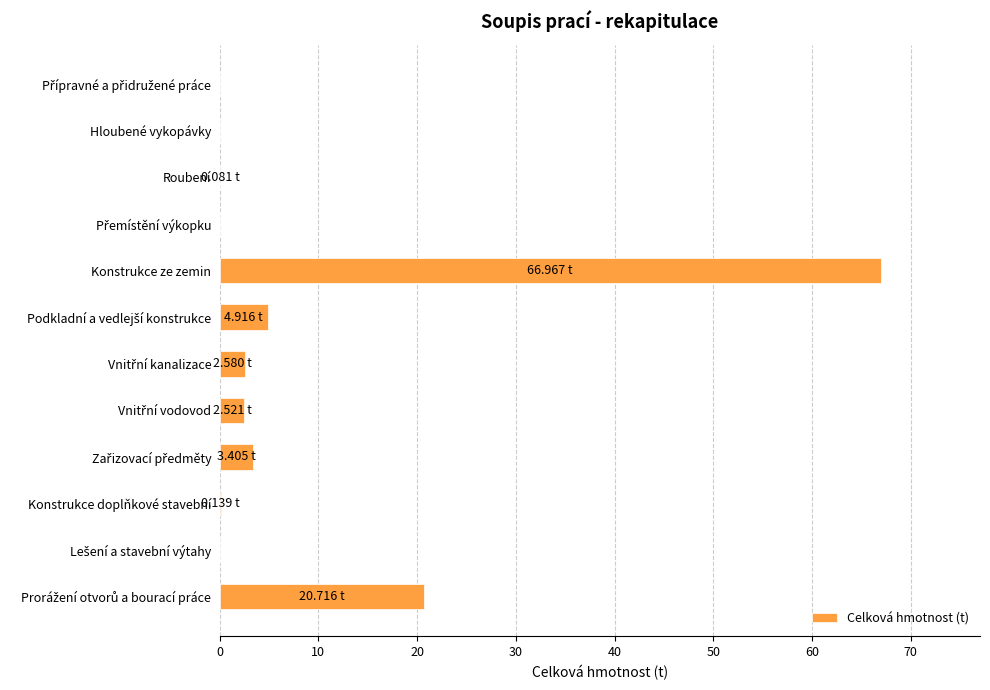

What is the sum of all values?

101.3